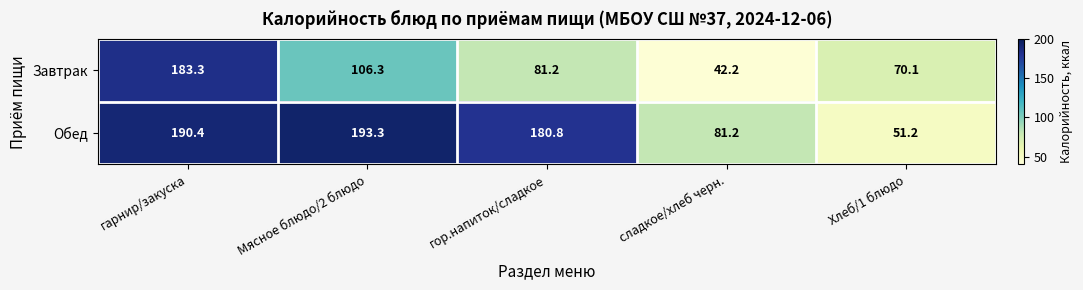

True or false: Завтрак has a value of 125.5 at гарнир/закуска.

False